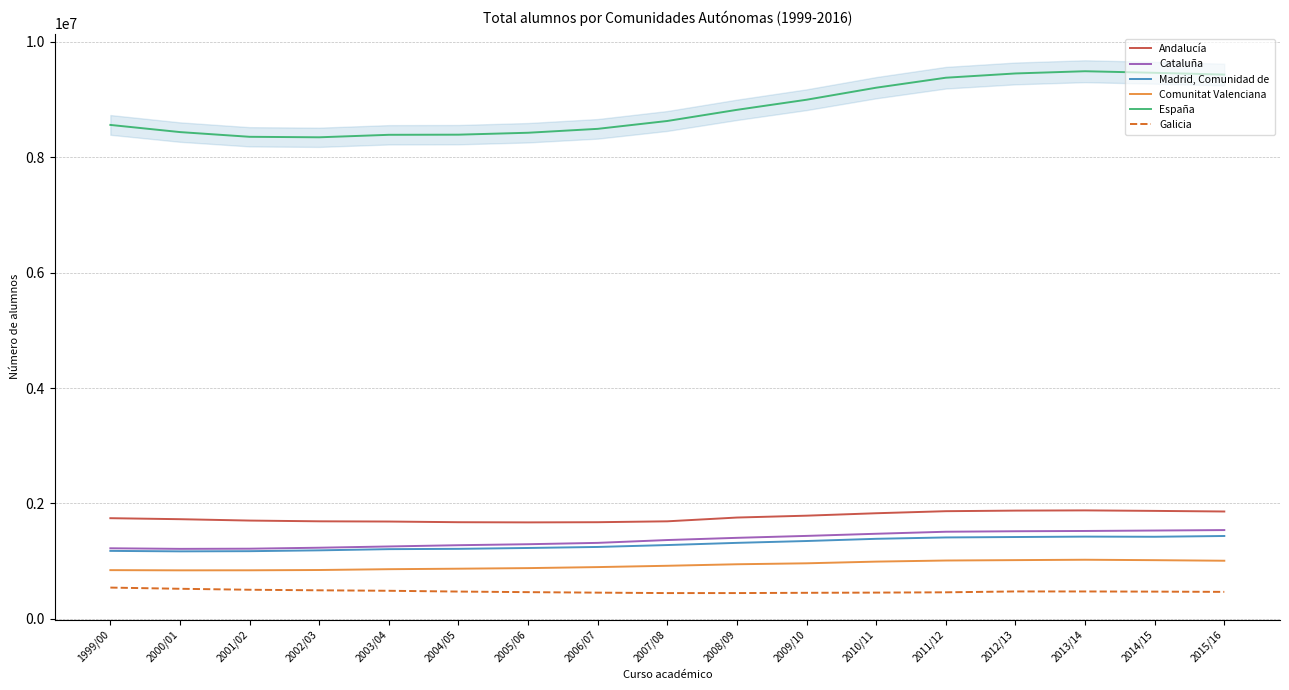

Reading right to left, list all the values displayed in this chart.

Andalucía: 2015/16=1858640	2014/15=1869266	2013/14=1877857	2012/13=1874123	2011/12=1863980	2010/11=1828458	2009/10=1786246	2008/09=1753812	2007/08=1688427	2006/07=1673067	2005/06=1669966	2004/05=1672966	2003/04=1684582	2002/03=1688468	2001/02=1701401	2000/01=1725204	1999/00=1742726
Cataluña: 2015/16=1536619	2014/15=1528624	2013/14=1521067	2012/13=1516287	2011/12=1507773	2010/11=1472629	2009/10=1435595	2008/09=1402045	2007/08=1363851	2006/07=1314691	2005/06=1291221	2004/05=1274239	2003/04=1252420	2002/03=1230684	2001/02=1213740	2000/01=1210949	1999/00=1220828
Madrid, Comunidad de: 2015/16=1433906	2014/15=1420560	2013/14=1423188	2012/13=1416151	2011/12=1408860	2010/11=1385050	2009/10=1346890	2008/09=1314859	2007/08=1276884	2006/07=1243897	2005/06=1226231	2004/05=1211199	2003/04=1205750	2002/03=1185238	2001/02=1170695	2000/01=1167547	1999/00=1175568
Comunitat Valenciana: 2015/16=1004877	2014/15=1014747	2013/14=1022280	2012/13=1015600	2011/12=1008696	2010/11=989680	2009/10=960361	2008/09=943782	2007/08=917567	2006/07=894713	2005/06=877012	2004/05=866906	2003/04=858242	2002/03=844179	2001/02=839218	2000/01=838373	1999/00=841972
España: 2015/16=9434937	2014/15=9465496	2013/14=9492668	2012/13=9454176	2011/12=9380076	2010/11=9207200	2009/10=8998526	2008/09=8823351	2007/08=8630035	2006/07=8493704	2005/06=8425991	2004/05=8392650	2003/04=8390342	2002/03=8347122	2001/02=8355730	2000/01=8437537	1999/00=8561666
Galicia: 2015/16=464909	2014/15=469416	2013/14=472023	2012/13=472356	2011/12=457583	2010/11=452375	2009/10=448713	2008/09=444370	2007/08=444077	2006/07=451750	2005/06=460222	2004/05=470429	2003/04=483977	2002/03=492144	2001/02=501816	2000/01=518619	1999/00=539365